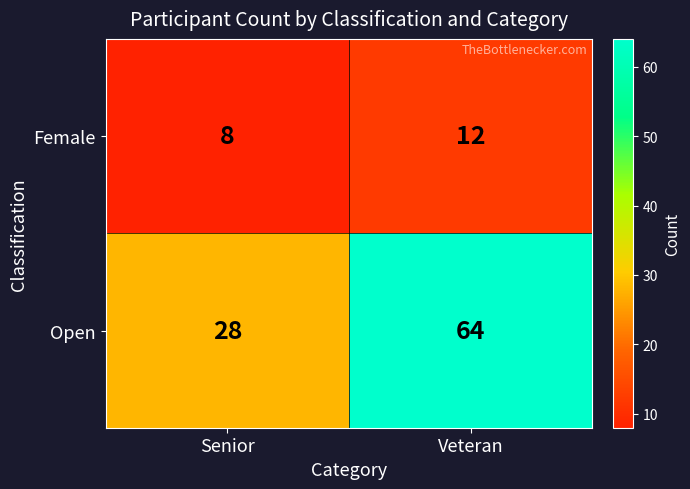

What is the difference between the highest and lowest values at Veteran?

52